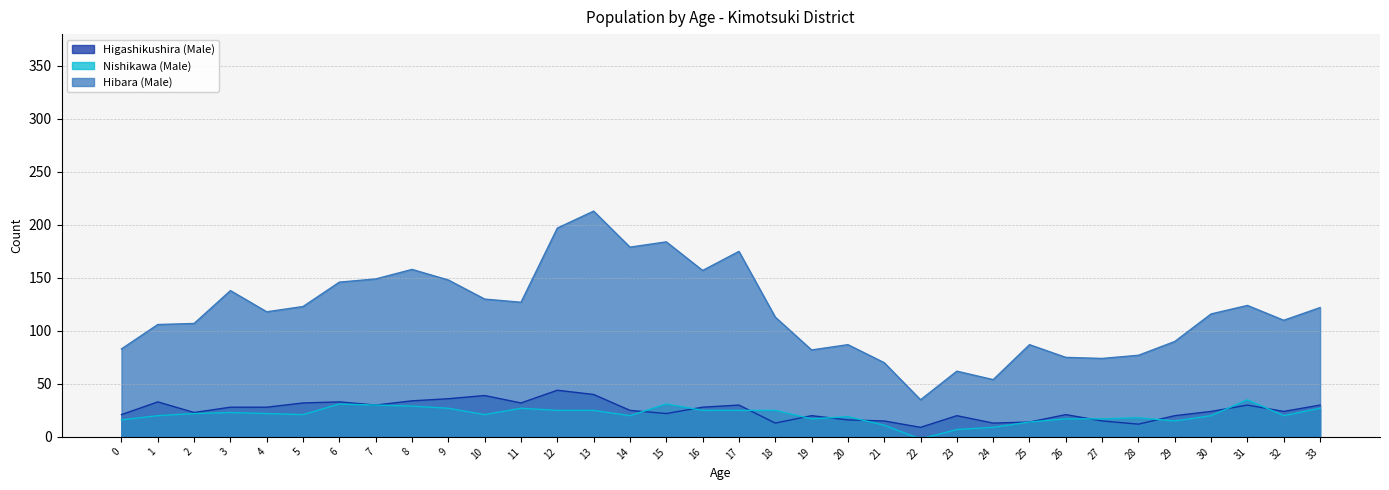

At which category is the sum across all series the highest?

13